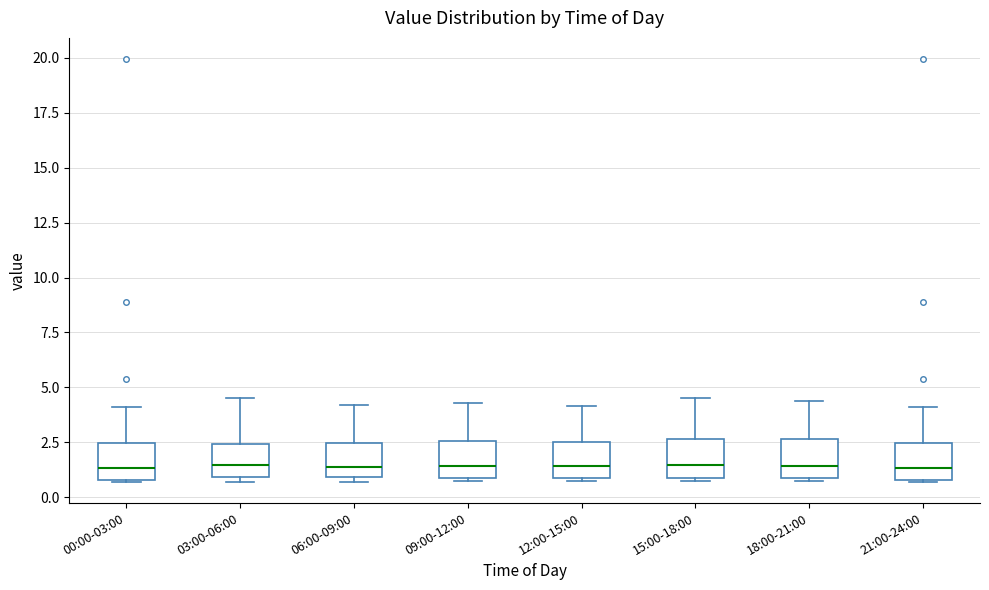

Reading left to right, transcribe this box plot: for each box, give where its median line is, the range the box spans, and where its two whiskers end, as read against the y-axis. The values are not printed on the chart, so give them approximately, as read against the axis.

00:00-03:00: median 1.5, box 1.0 to 2.5, whiskers 0.5 to 4.0
03:00-06:00: median 1.5, box 1.0 to 2.5, whiskers 0.5 to 4.5
06:00-09:00: median 1.5, box 1.0 to 2.5, whiskers 0.5 to 4.0
09:00-12:00: median 1.5, box 1.0 to 2.5, whiskers 1.0 to 4.5
12:00-15:00: median 1.5, box 1.0 to 2.5, whiskers 1.0 to 4.0
15:00-18:00: median 1.5, box 1.0 to 2.5, whiskers 1.0 to 4.5
18:00-21:00: median 1.5, box 1.0 to 2.5, whiskers 1.0 to 4.5
21:00-24:00: median 1.5, box 1.0 to 2.5, whiskers 0.5 to 4.0